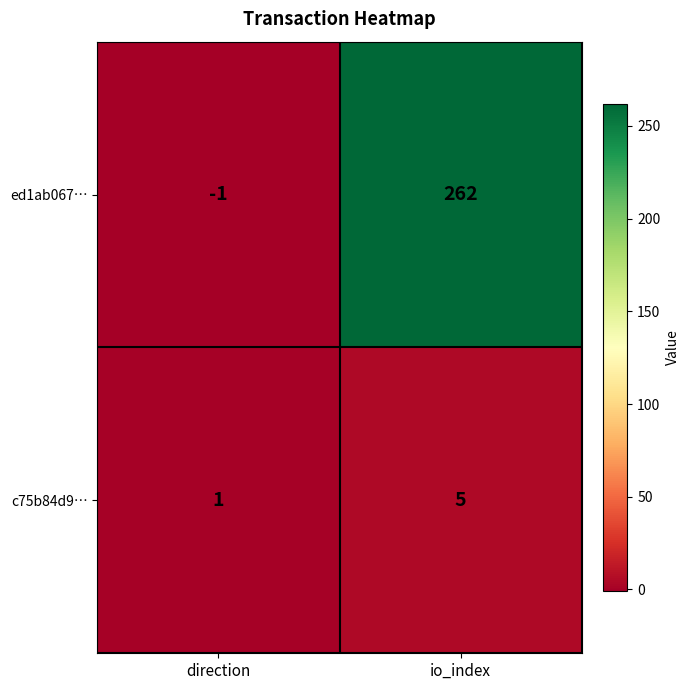

Which series has the largest total across all categories?

ed1ab067…